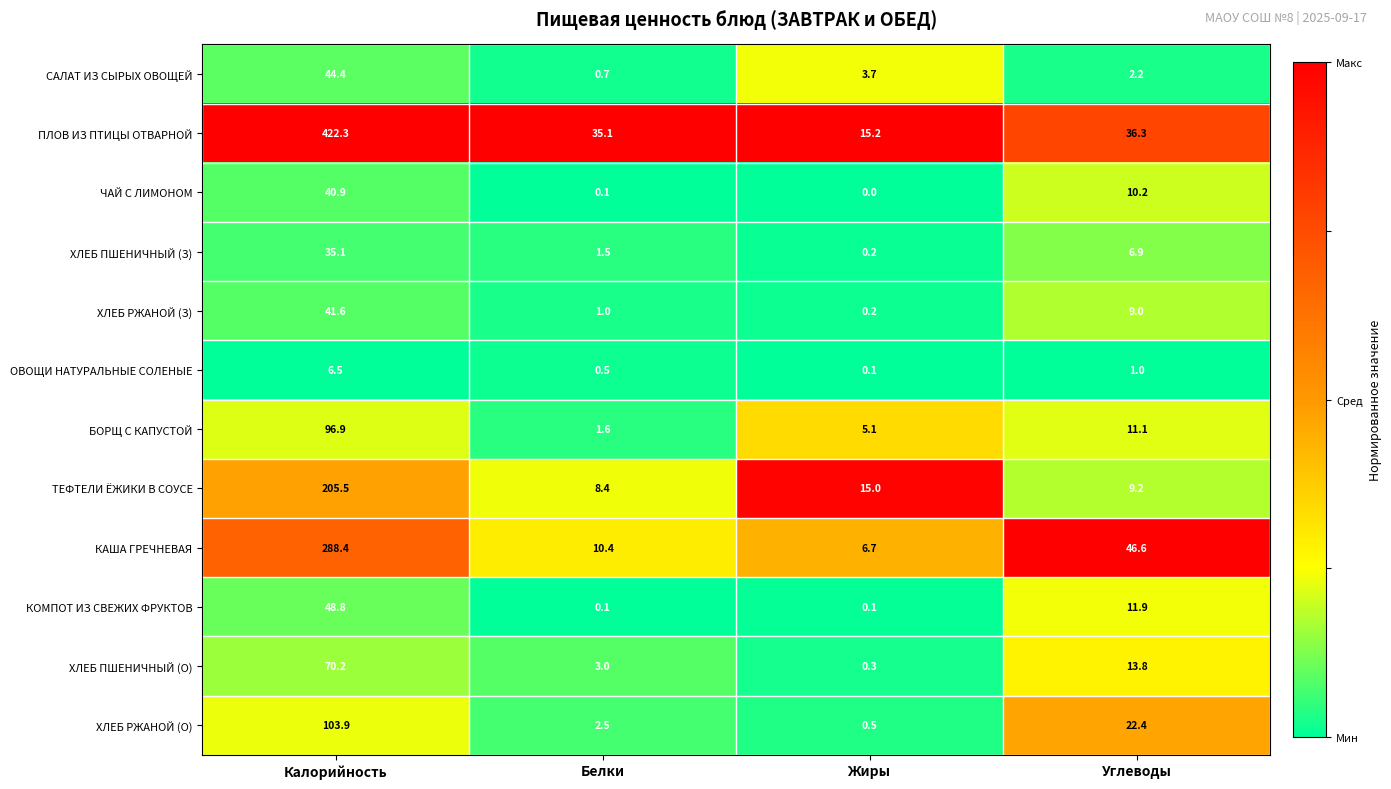

True or false: САЛАТ ИЗ СЫРЫХ ОВОЩЕЙ has a value of 3.6 at Углеводы.

False